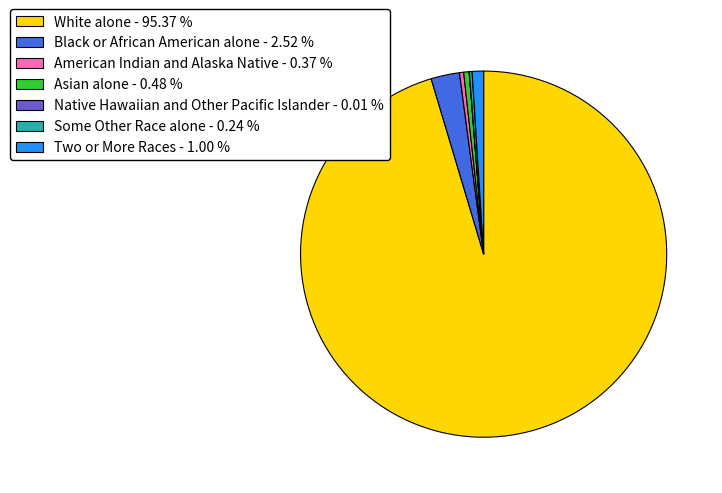

Does any single category account for the majority?

Yes